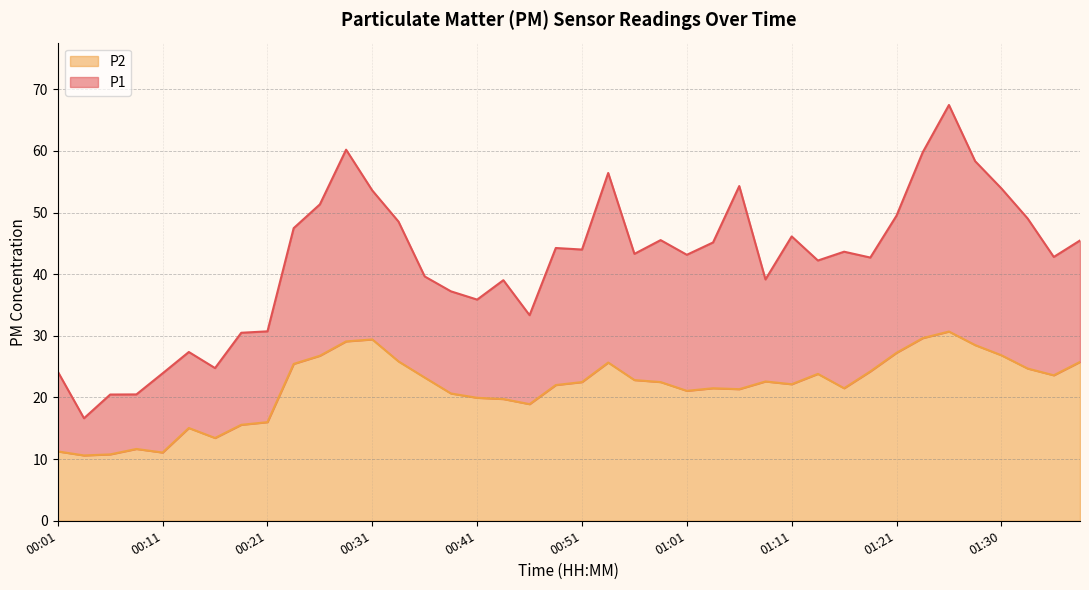

Where is P1 nearest to the value 42?

01:13